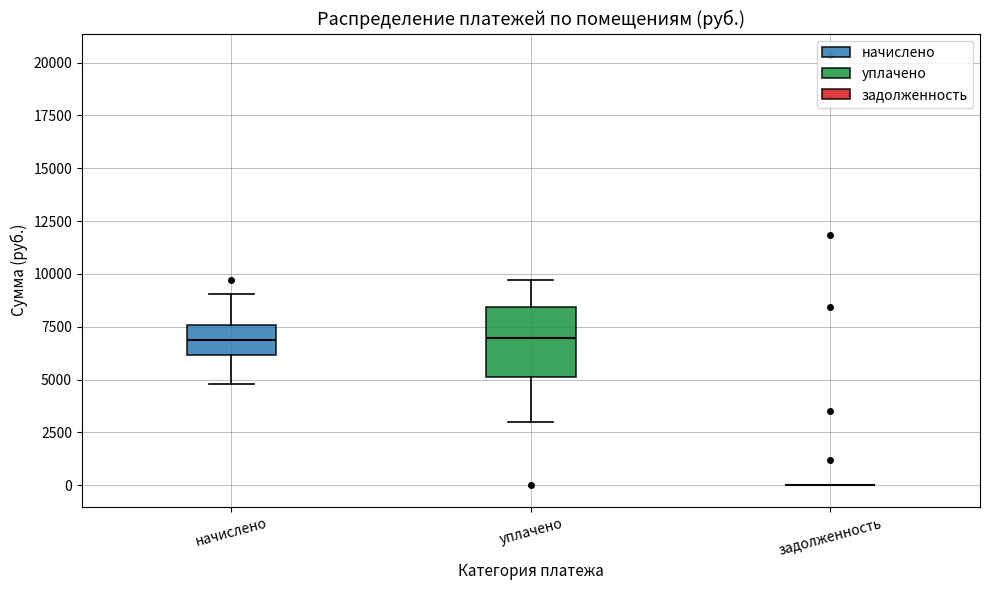

Reading left to right, read every box against the y-axis: the position of its median line, the range the box covers, and the ends of its whiskers. The values are not printed on the chart, so give them approximately, as read against the axis.

начислено: median 7000, box 6000 to 7500, whiskers 5000 to 9000
уплачено: median 7000, box 5000 to 8500, whiskers 3000 to 9500
задолженность: box collapsed to a line at 0, whiskers 0 to 0